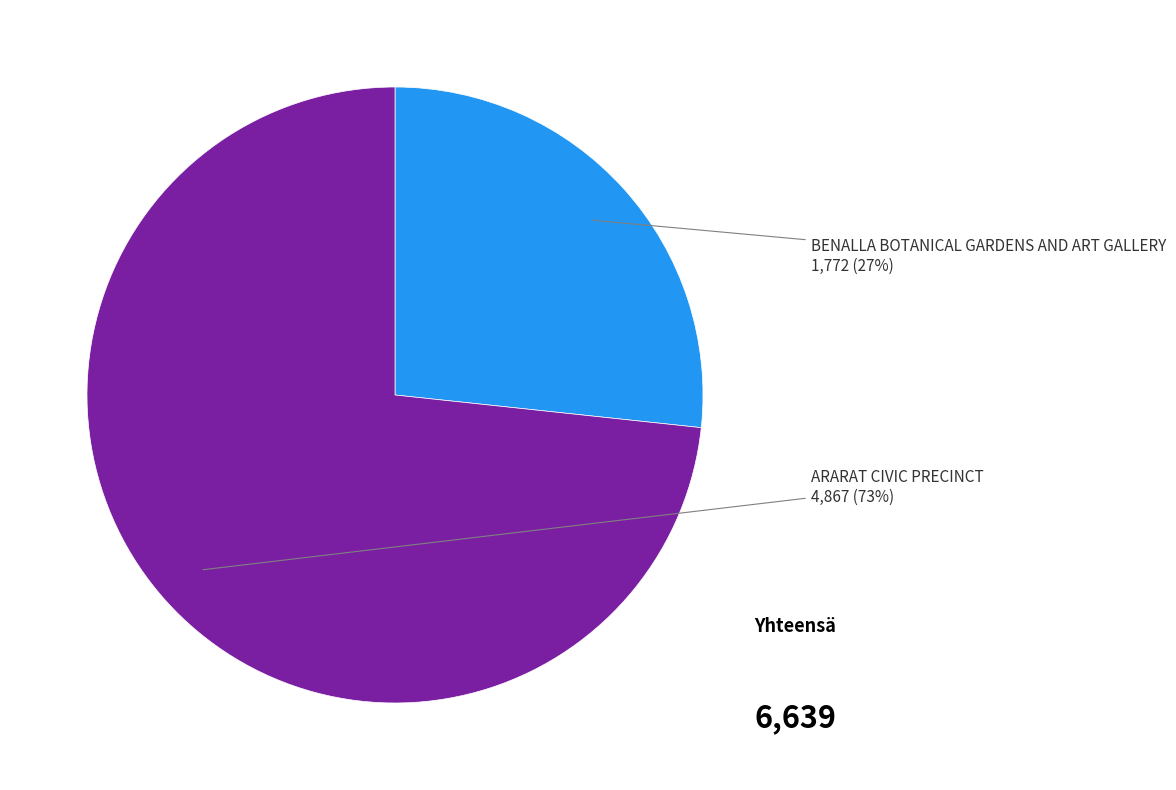

Is there a majority slice in this chart?

Yes